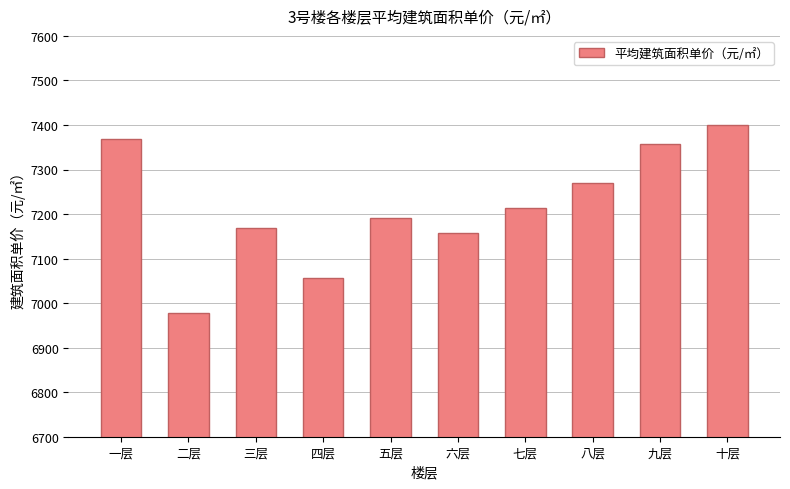

The chart shows a value of 1813.2 at 二层. True or false?

False